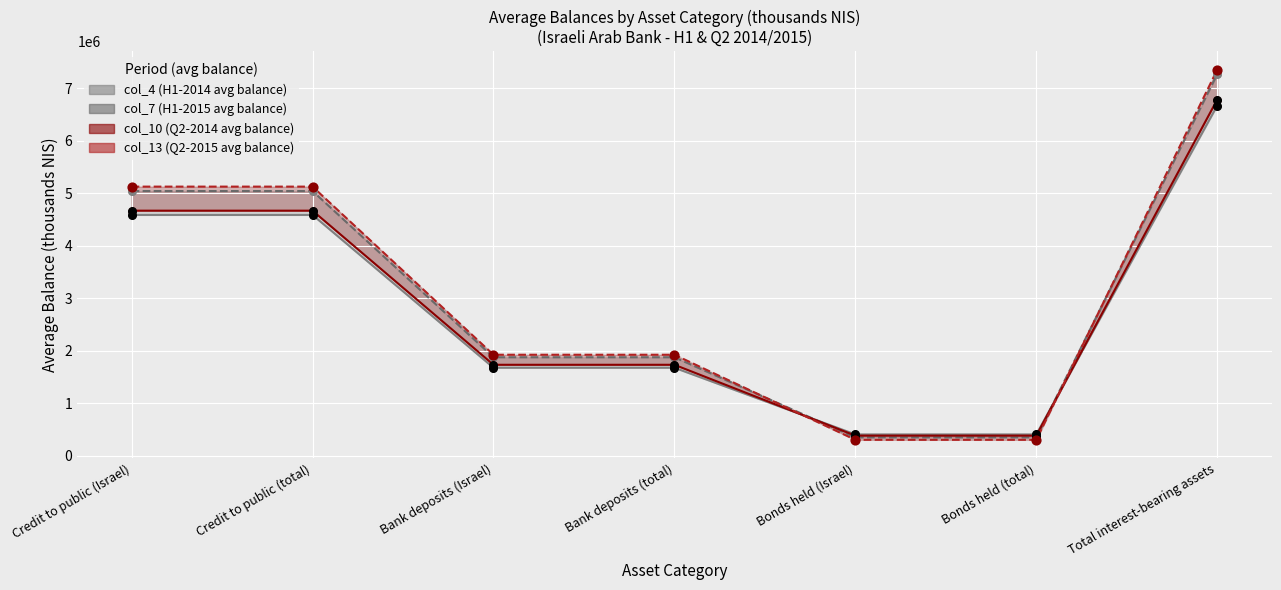

At which category is the sum across all series the highest?

Total interest-bearing assets